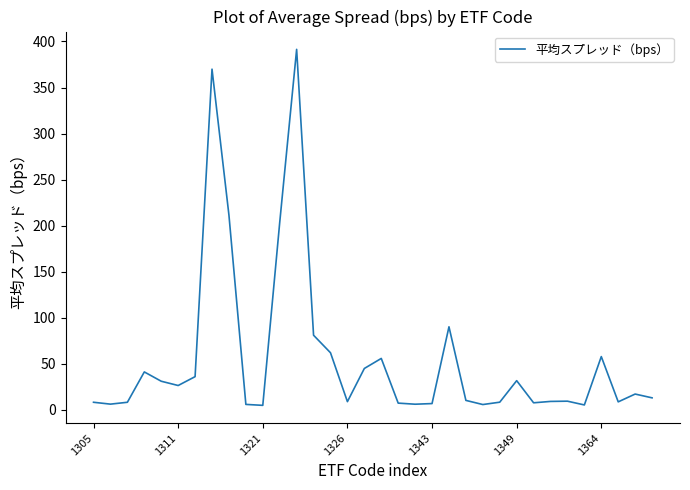

What is the difference between the maximum and minimum values?

386.6